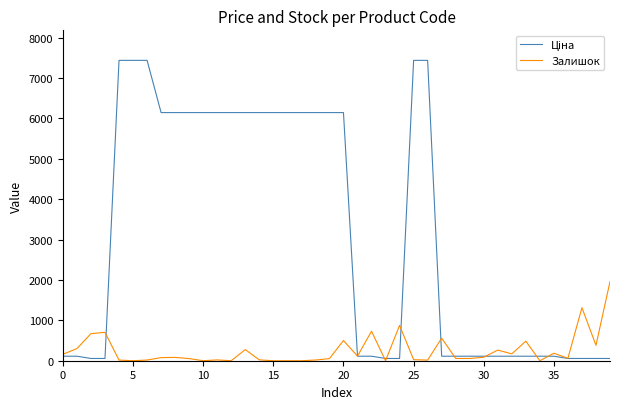

What is the greatest value displayed?

7436.2